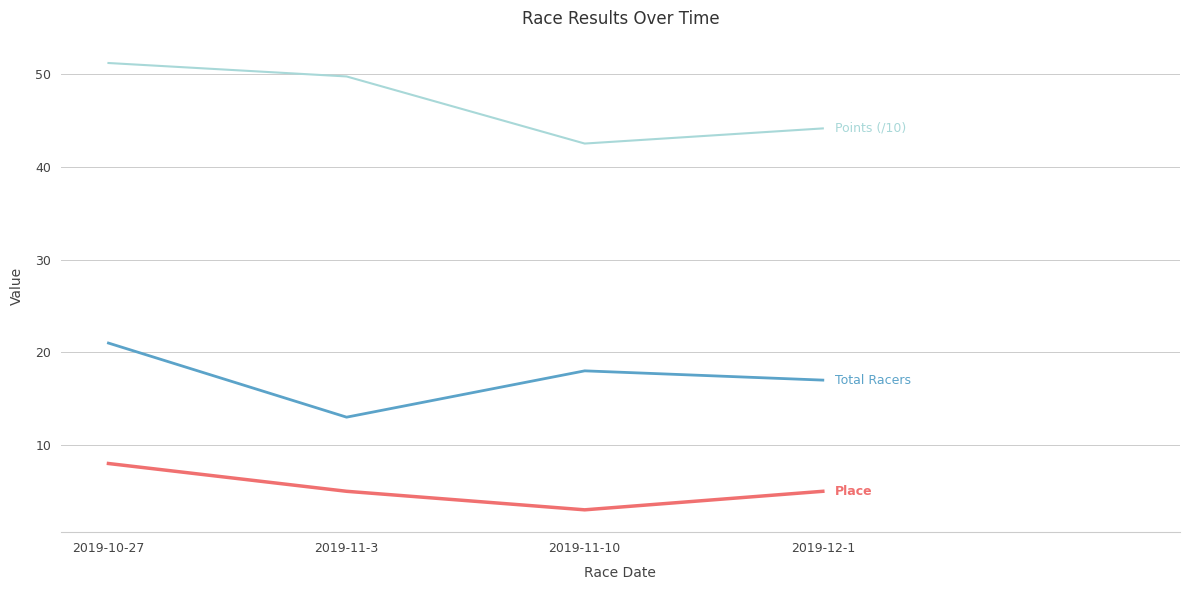

How many lines are shown in the chart?

3